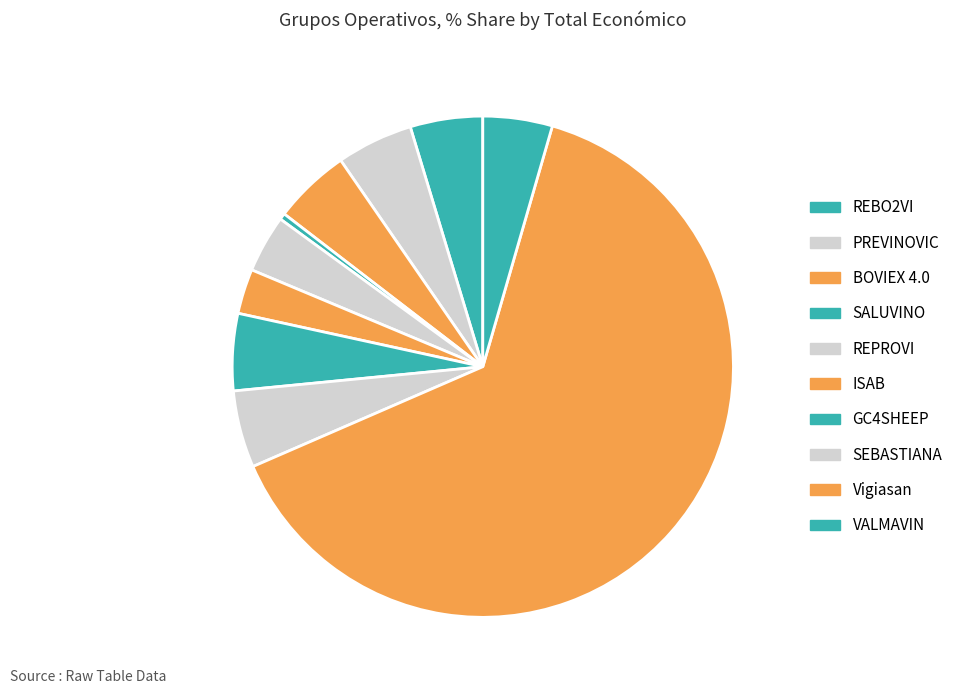

Between PREVINOVIC and SEBASTIANA, which is larger?

SEBASTIANA